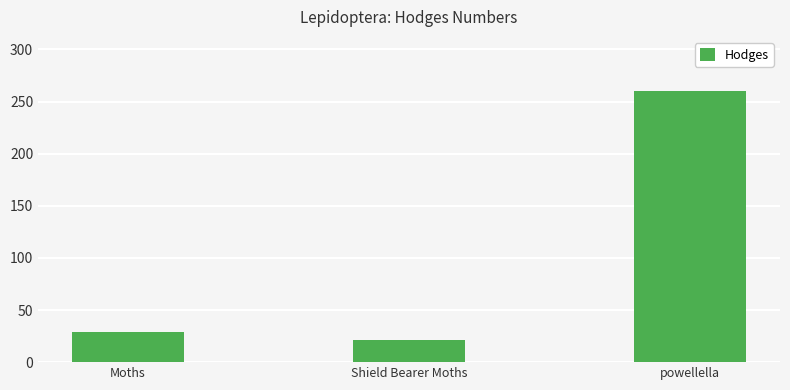

Does the chart contain stacked bars?

No